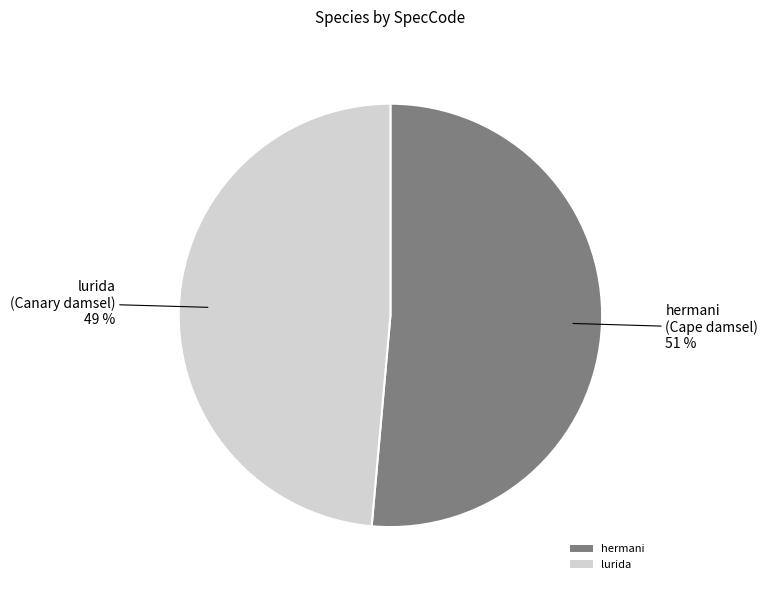

Is it true that lurida is 59% of the pie?

False